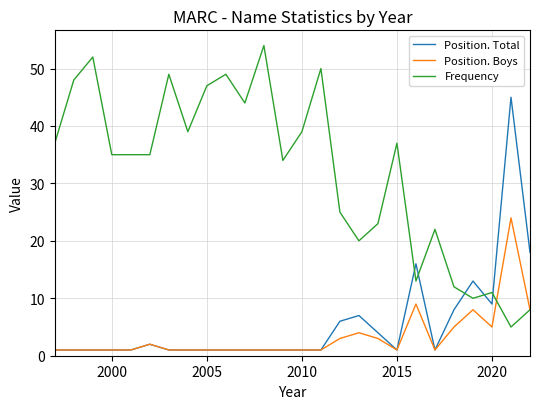

List the series in order of their peak value, lowest first.

Position. Boys, Position. Total, Frequency